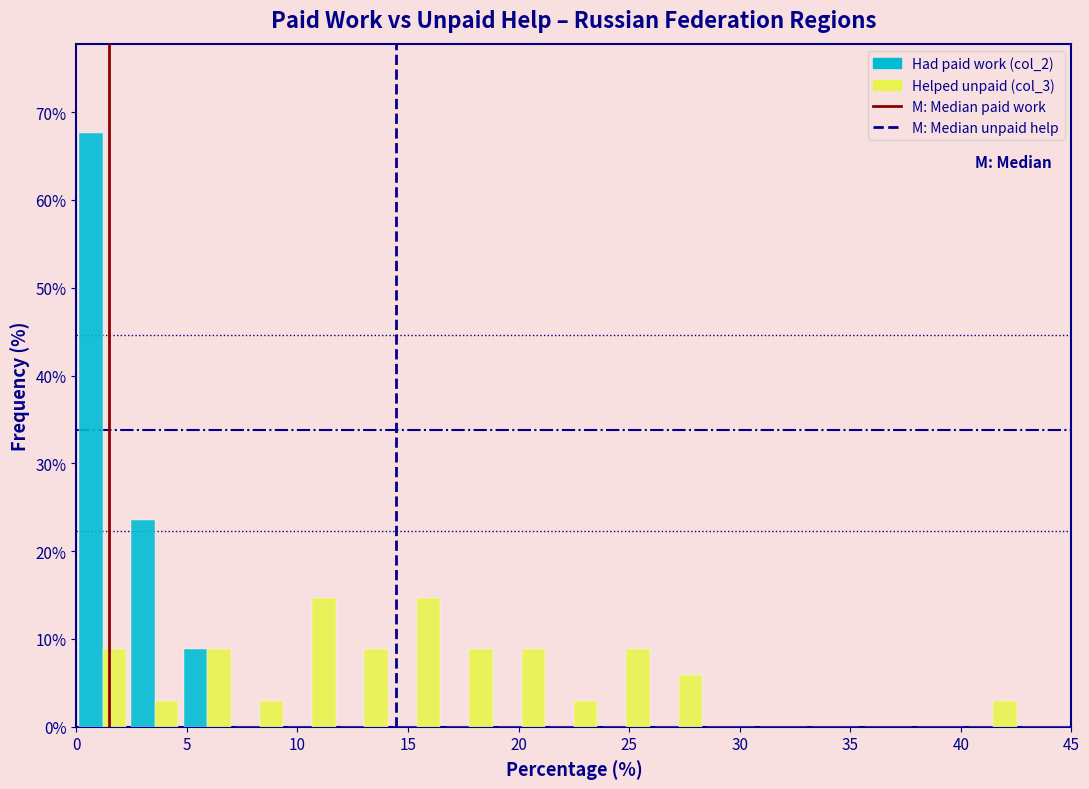

What is the height of the Helped unpaid (col_3) bar covering 9.5 to 12.0 on the x-axis? Neither the bar edges nor the heights are printed on the chart, so give them approximately, as read against the axes.

15